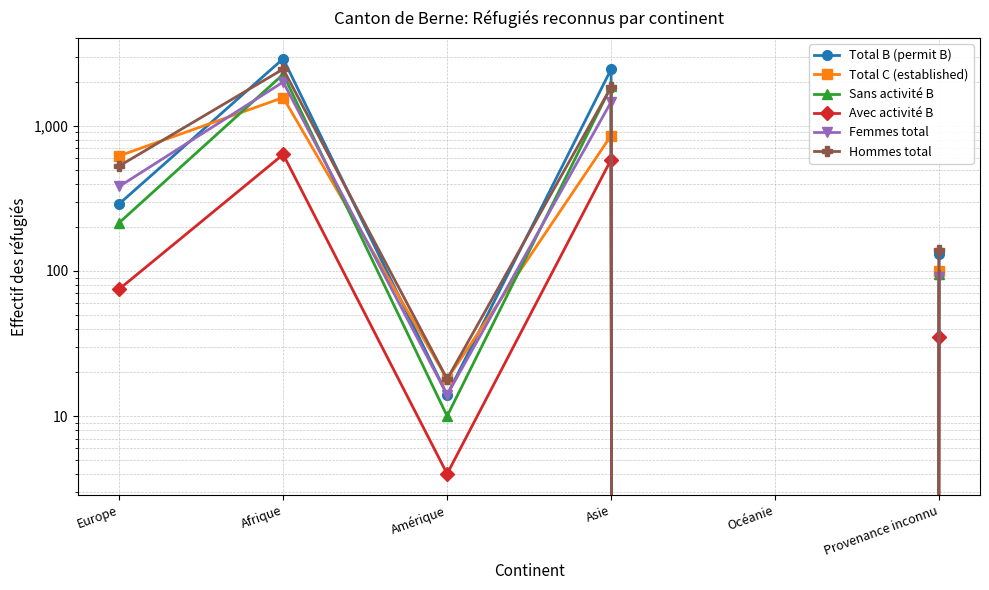

What is the difference between the maximum and minimum values in the Total C (established) series?

1566